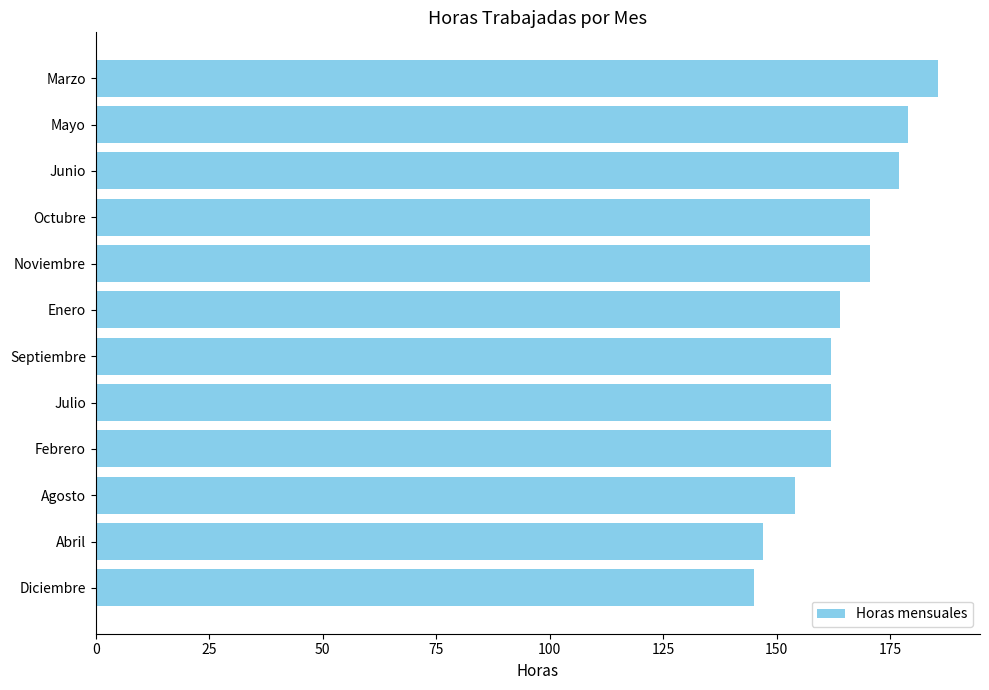

Are the bars horizontal?

Yes